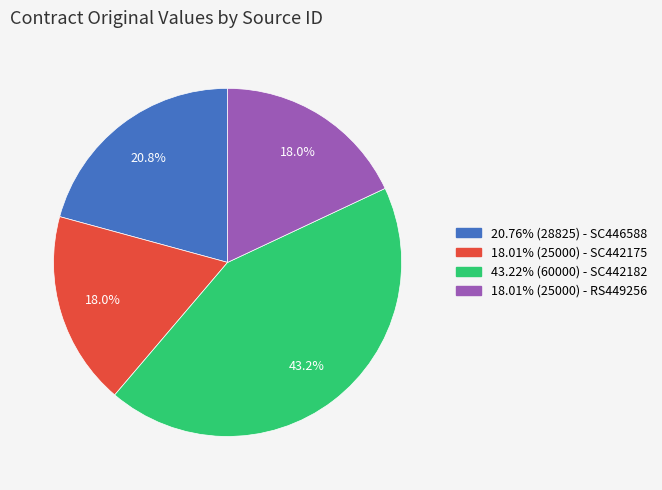

Does RS449256 represent more than half of the total?

No